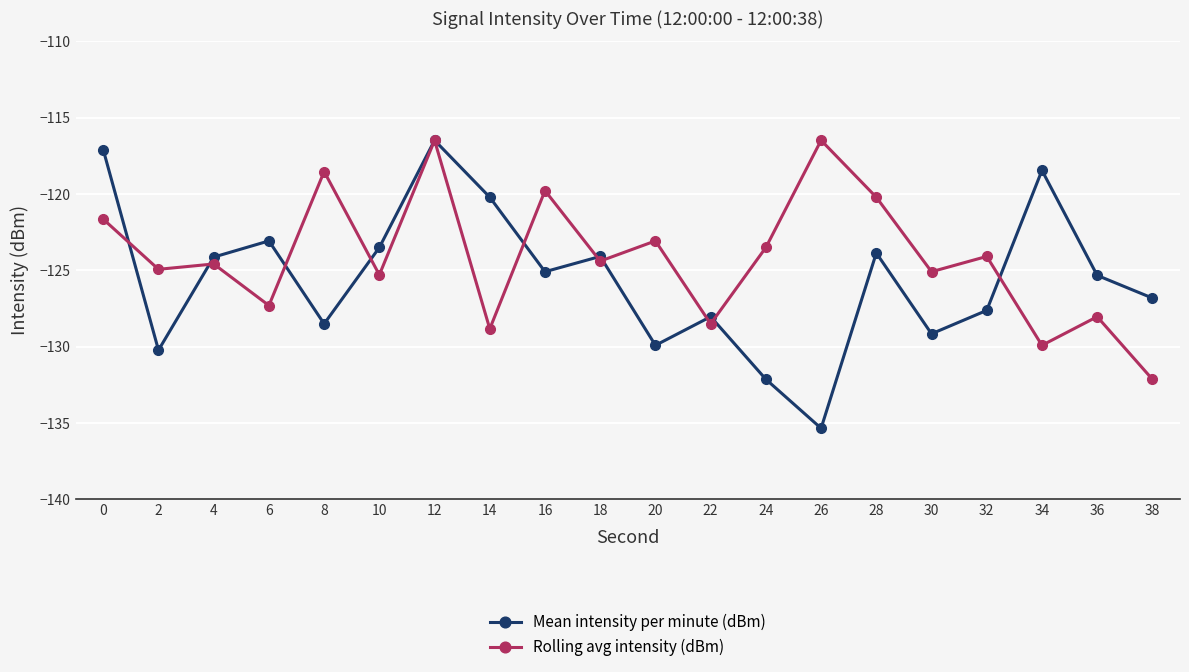

What is the value of the Rolling avg intensity (dBm) point at the 6th from the left?

-125.3